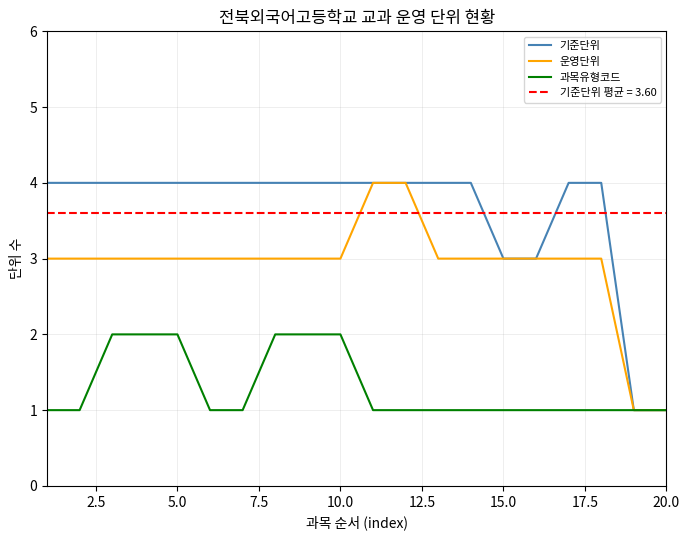

True or false: 기준단위 and 과목유형코드 intersect in this chart.

False